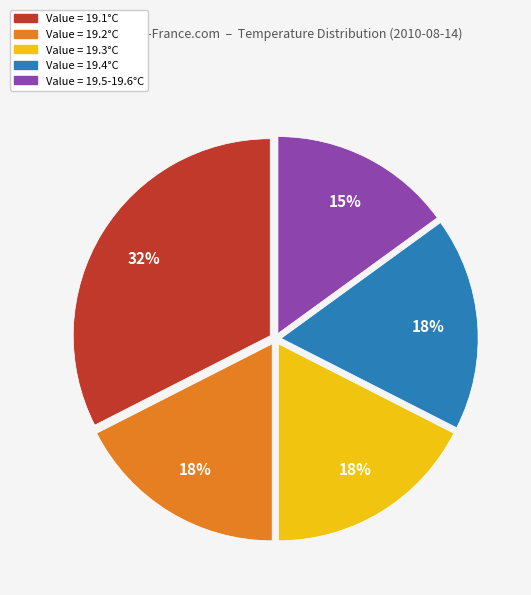

Does any single category account for the majority?

No